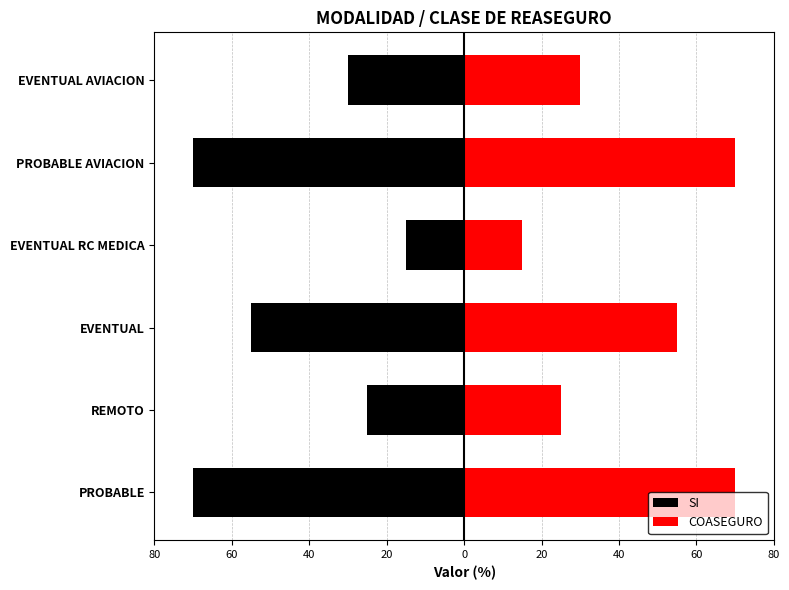

What is the difference between the maximum and minimum values in the COASEGURO series?

55.0